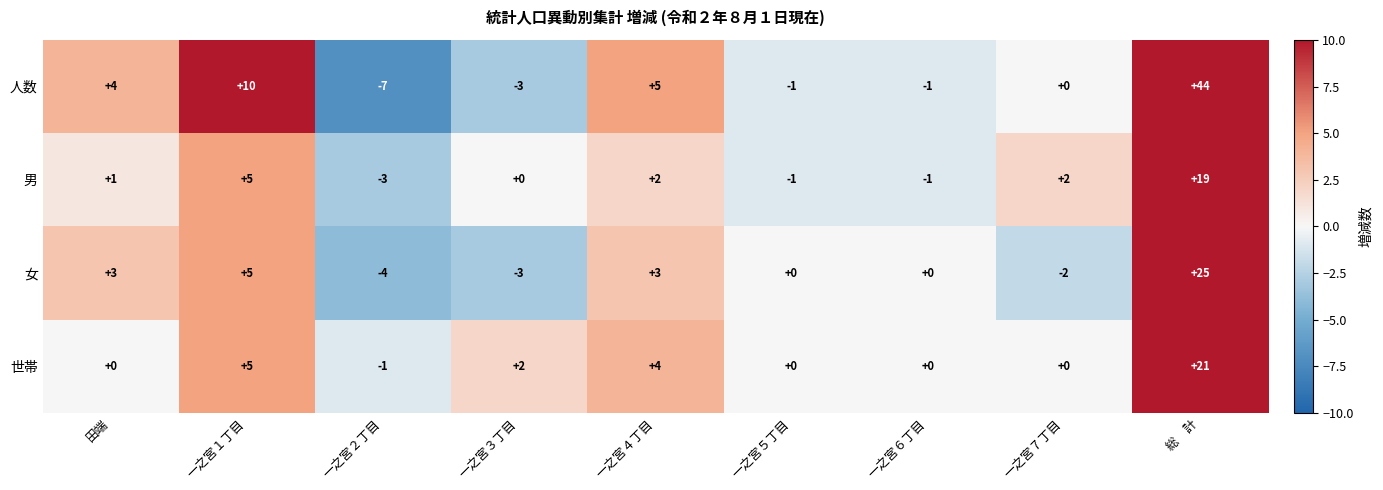

At which label is 世帯 closest to 10?

一之宮１丁目